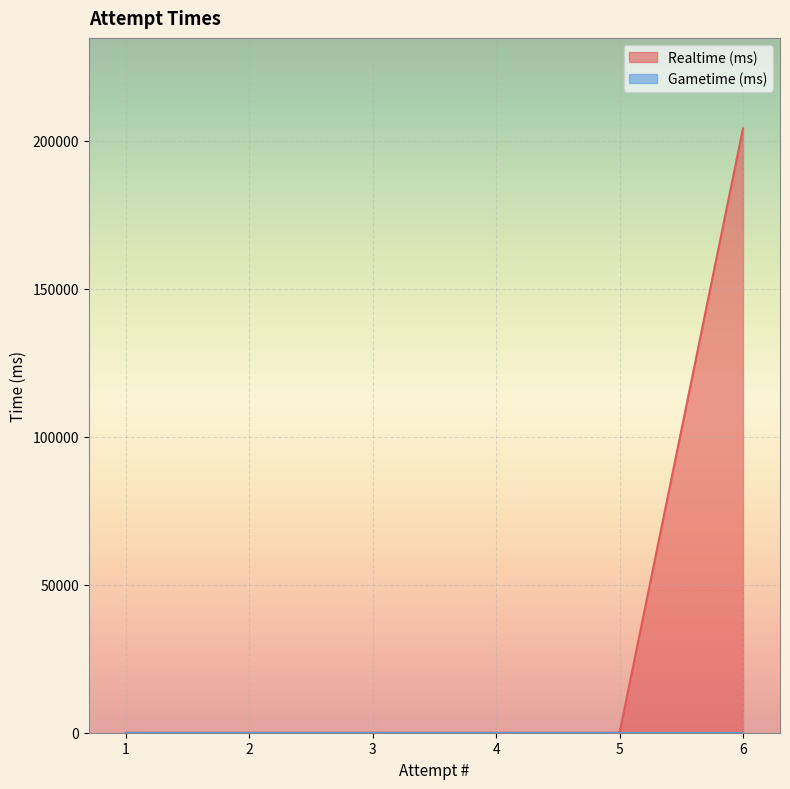

What is the highest value of the Realtime (ms) series?

204146